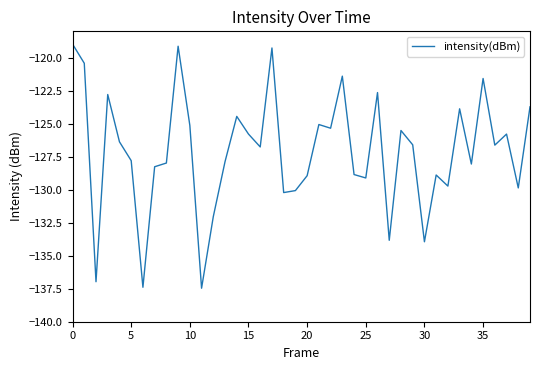

How many values are below -126?

23